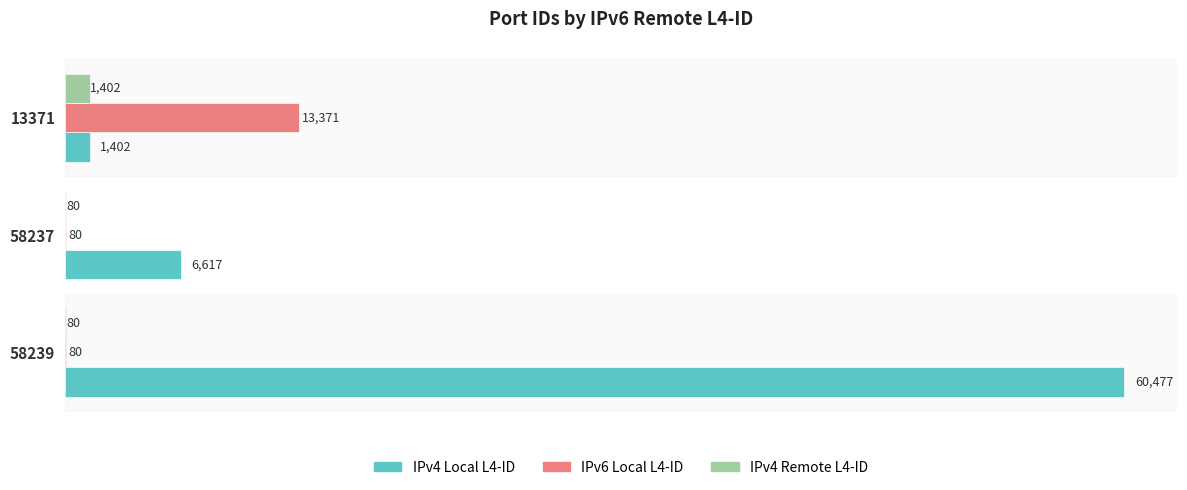

Which series has the largest total across all categories?

IPv4 Local L4-ID